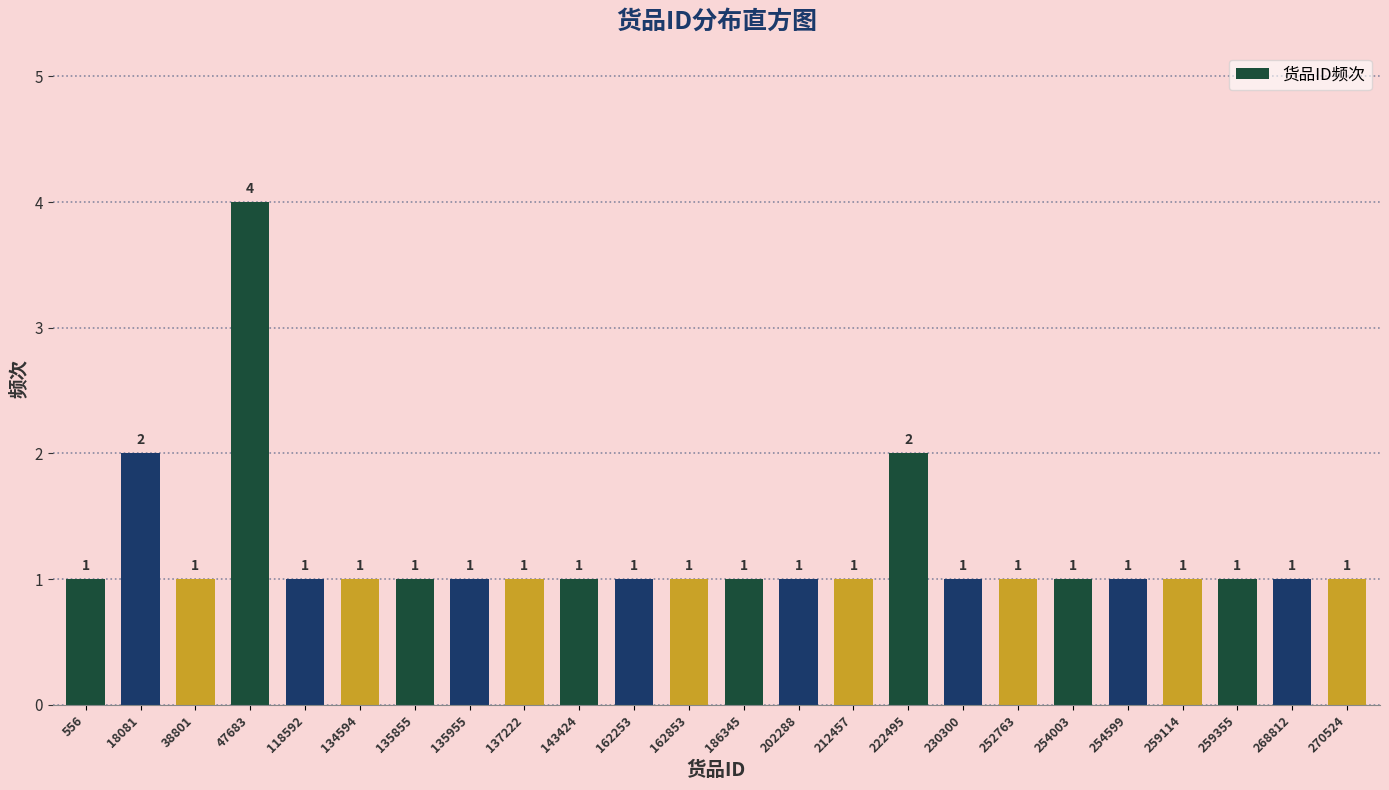

Reading left to right, transcribe all the data shown in this chart.

556=1	18081=2	38801=1	47683=4	118592=1	134594=1	135855=1	135955=1	137222=1	143424=1	162253=1	162853=1	186345=1	202288=1	212457=1	222495=2	230300=1	252763=1	254003=1	254599=1	259114=1	259355=1	268812=1	270524=1